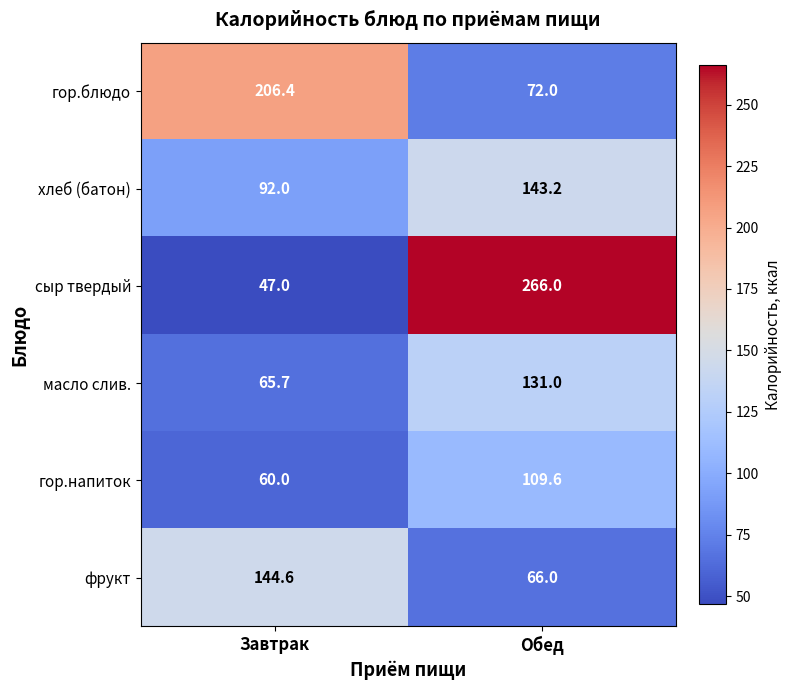

What is the difference between the highest and lowest values at Завтрак?

159.4